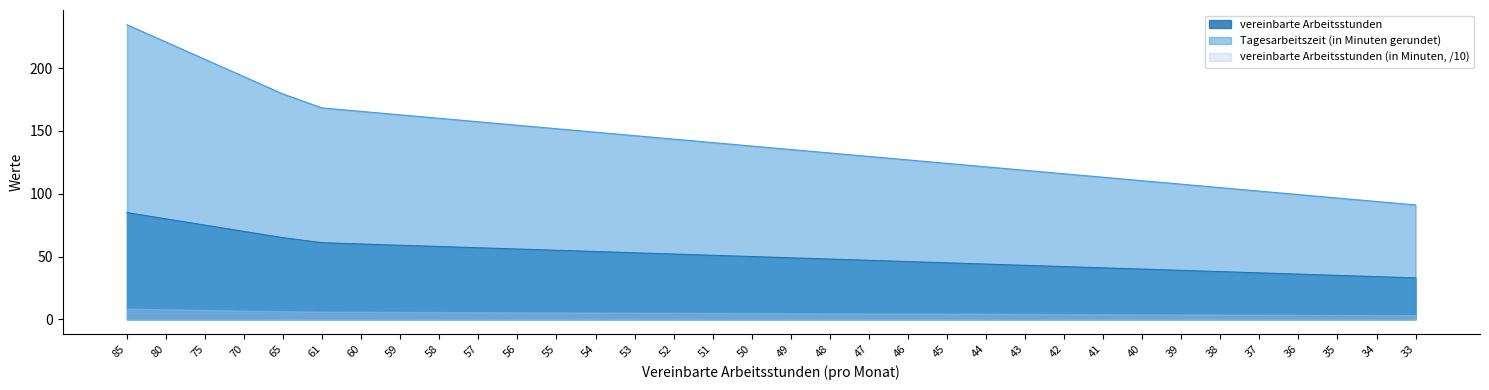

Is it true that vereinbarte Arbeitsstunden (in Minuten) equals 180.3 at 41?

False